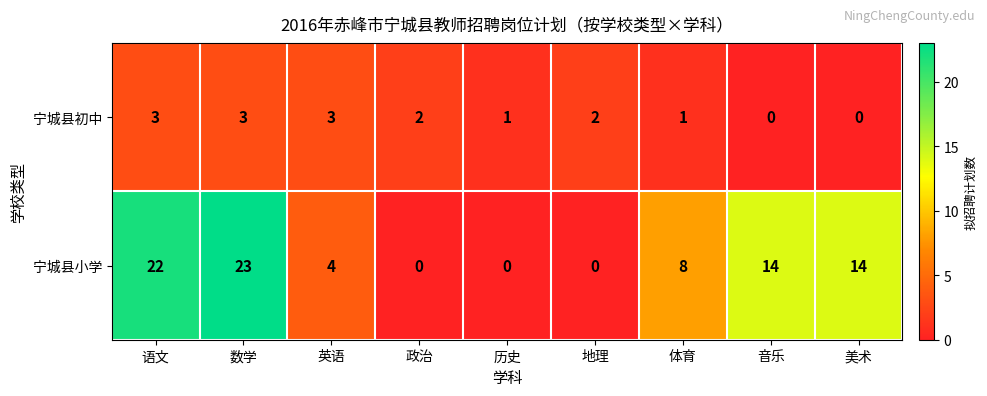

At 音乐, list the series in order from smallest to largest.

宁城县初中, 宁城县小学